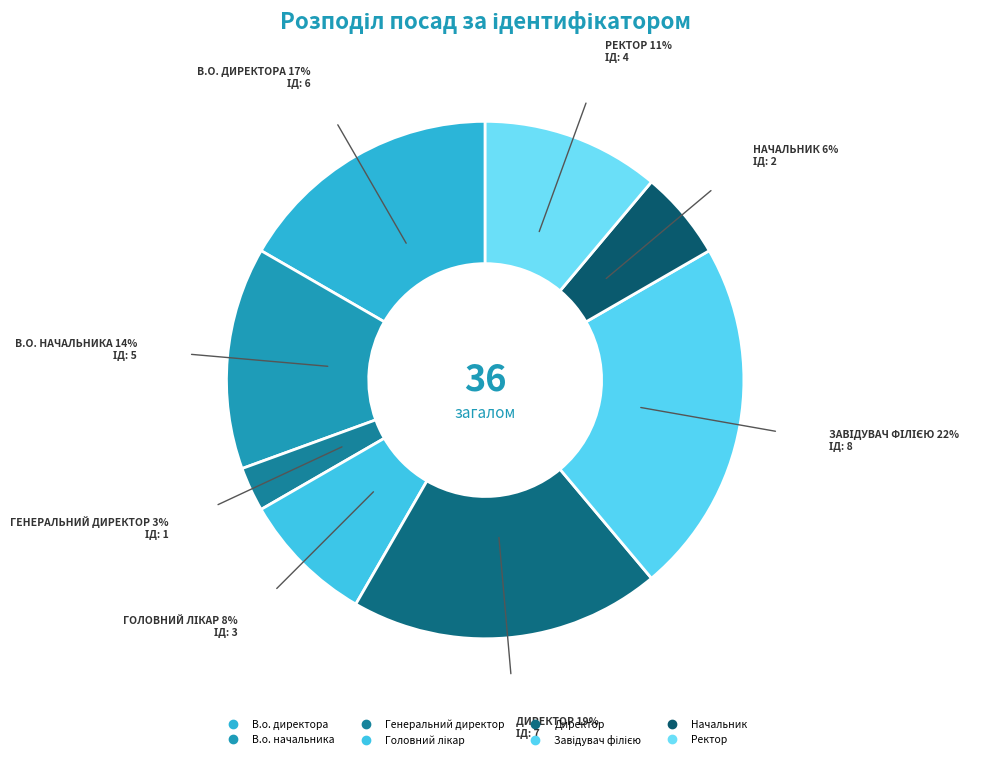

Count the number of slices in the pie.

8